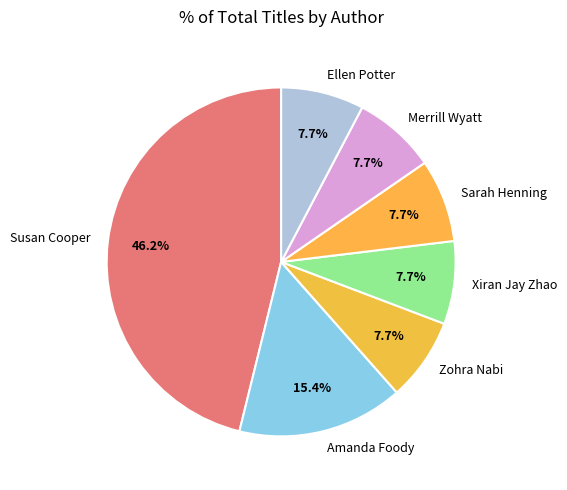

How many segments does this pie chart have?

7